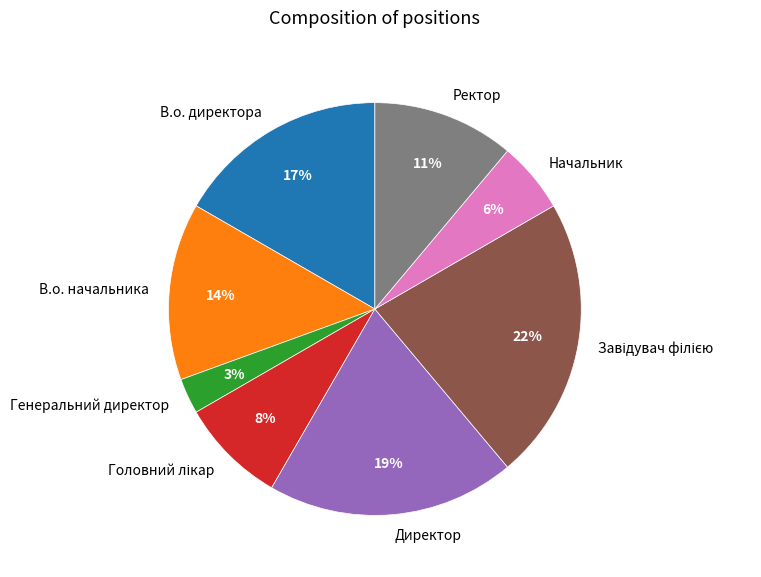

Is it true that Директор is 14% of the pie?

False